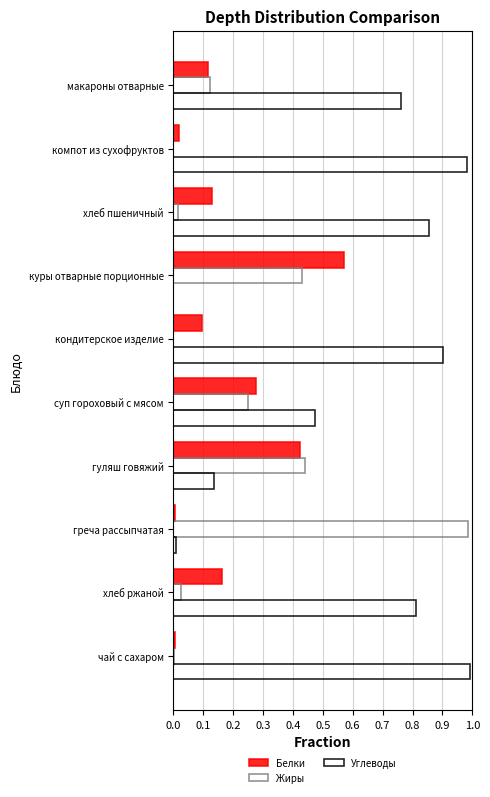

Between куры отварные порционные and кондитерское изделие, which series saw the biggest shift?

Углеводы